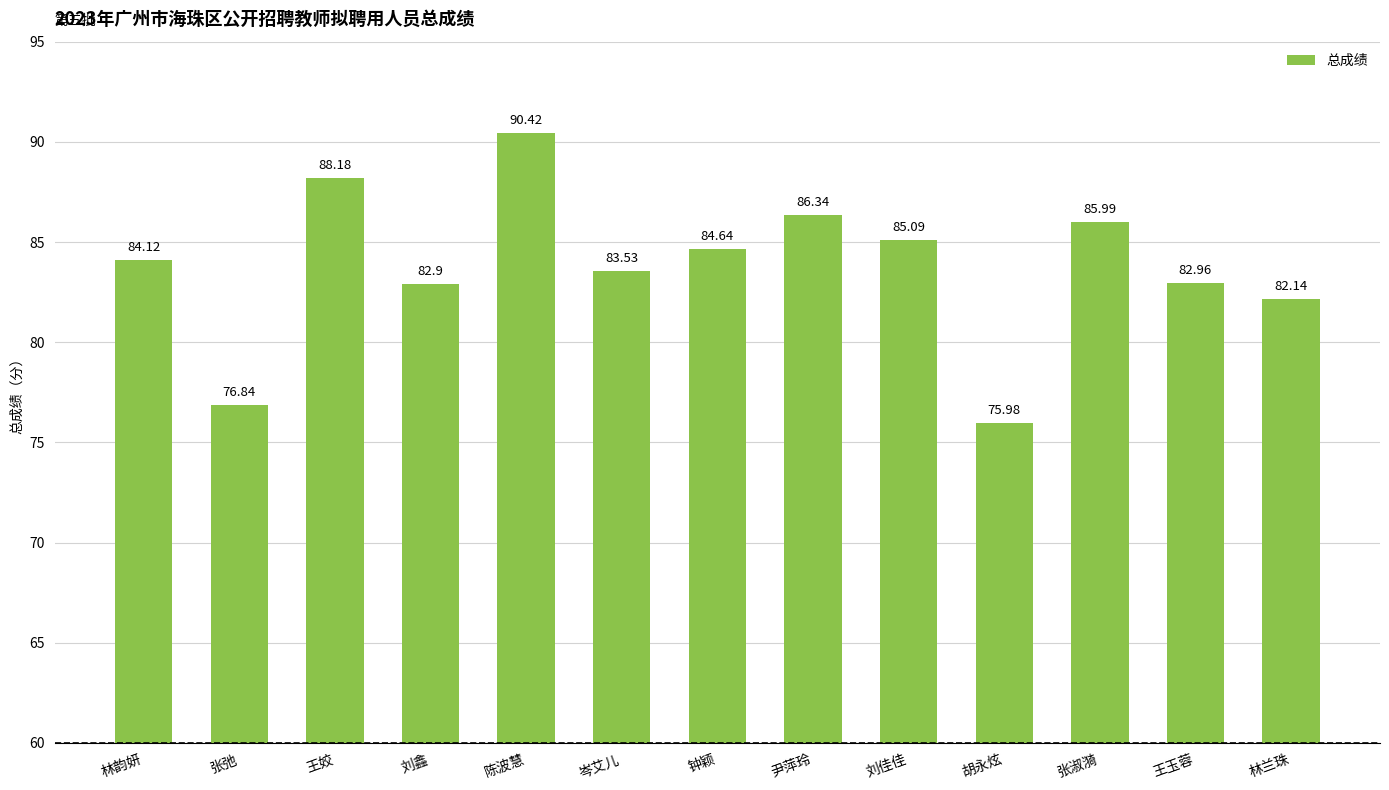

Read the value at 胡永炫.

76.0